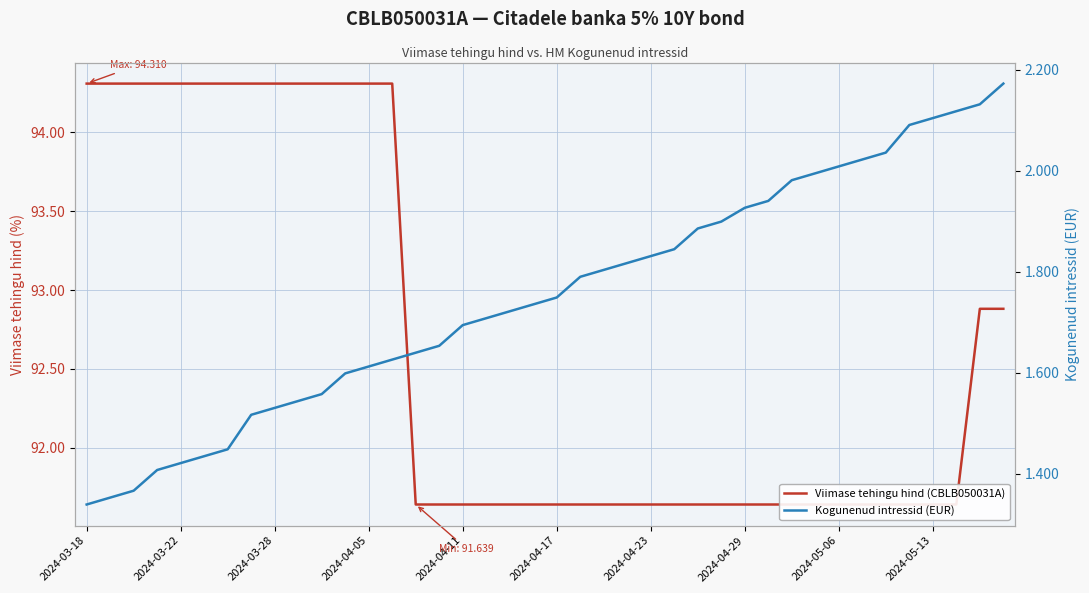

Reading right to left, extract all data points from this chart.

Viimase tehingu hind (CBLB050031A): 92.9	92.9	91.6	91.6	91.6	91.6	91.6	91.6	91.6	91.6	91.6	91.6	91.6	91.6	91.6	91.6	91.6	91.6	91.6	91.6	91.6	91.6	91.6	91.6	91.6	91.6	94.3	94.3	94.3	94.3	94.3	94.3	94.3	94.3	94.3	94.3	94.3	94.3	94.3	94.3
Kogunenud intressid (EUR): 2.2	2.1	2.1	2.1	2.1	2.0	2.0	2.0	2.0	2.0	1.9	1.9	1.9	1.9	1.8	1.8	1.8	1.8	1.8	1.7	1.7	1.7	1.7	1.7	1.7	1.6	1.6	1.6	1.6	1.6	1.5	1.5	1.5	1.4	1.4	1.4	1.4	1.4	1.4	1.3